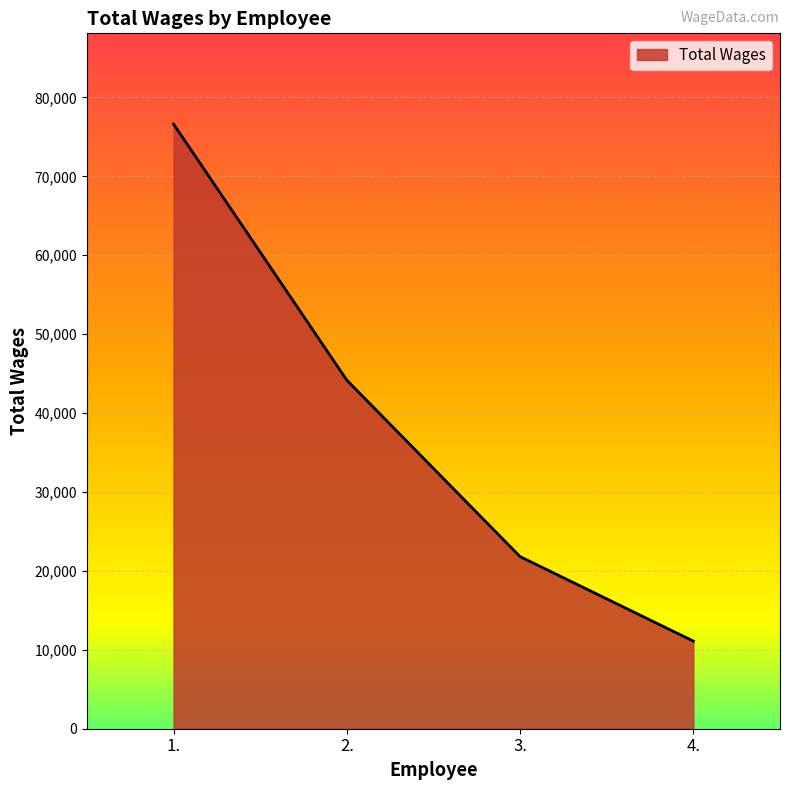

Reading left to right, extract all data points from this chart.

76634	44173	21811	11104